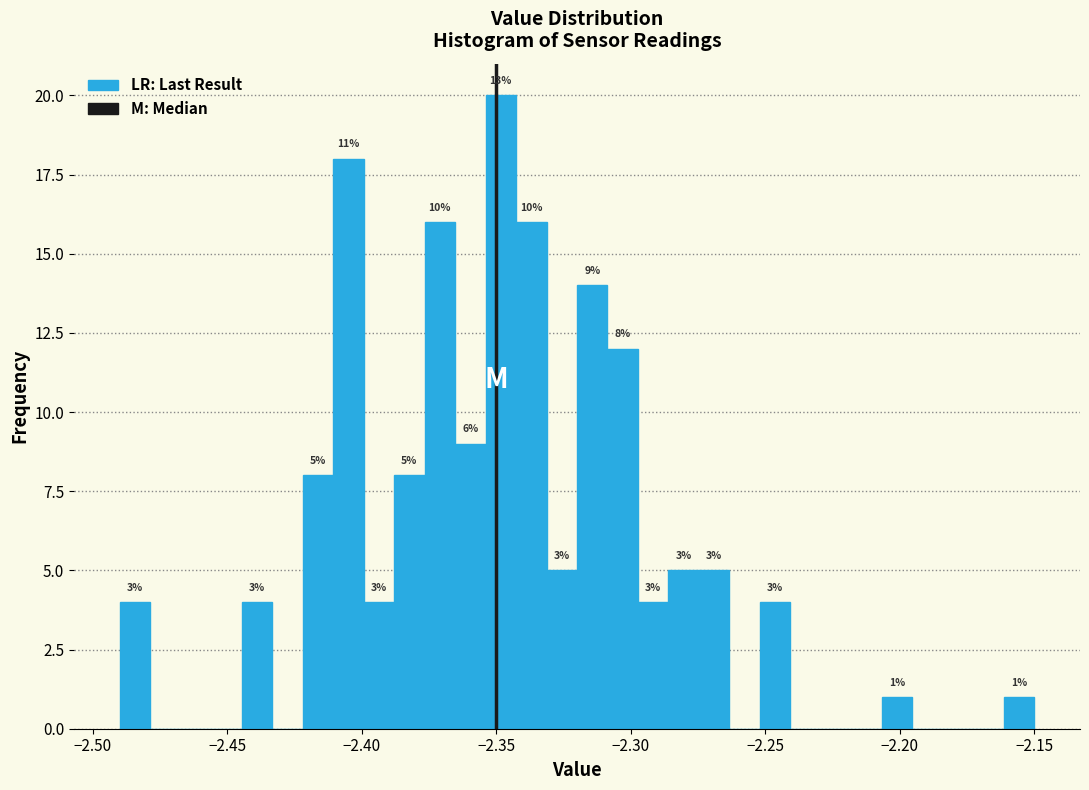

Around what value on the x-axis is the tallest bar? Give the approximate position of its centre, as read against the axis.

-2.350